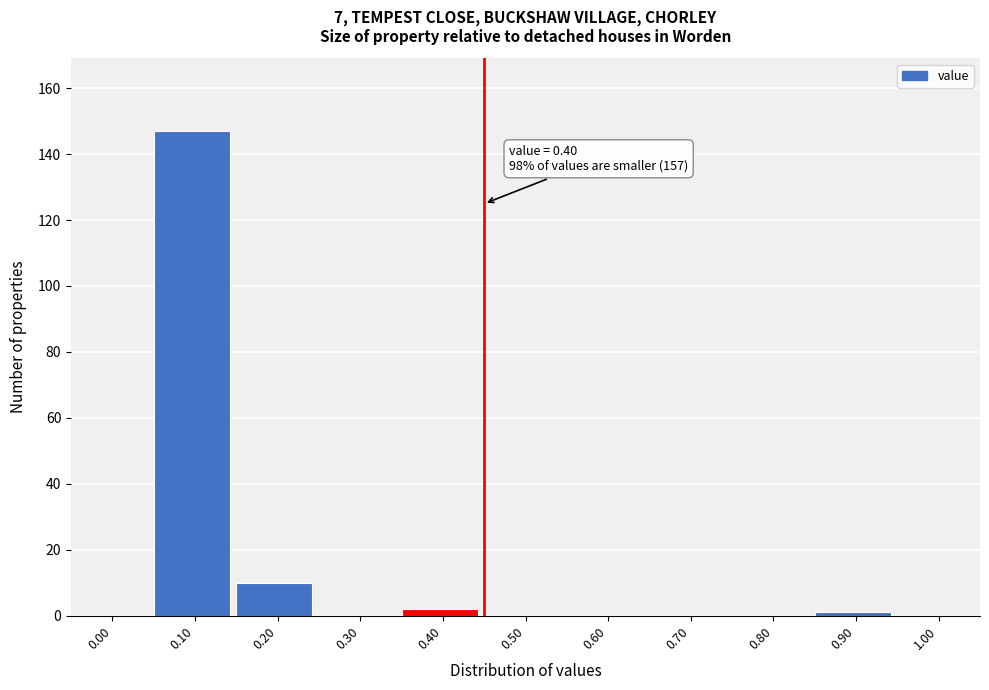

Reading left to right, what are all the values shown in this chart?

0.00=0	0.10=147	0.20=10	0.30=0	0.40=2	0.50=0	0.60=0	0.70=0	0.80=0	0.90=1	1.00=0